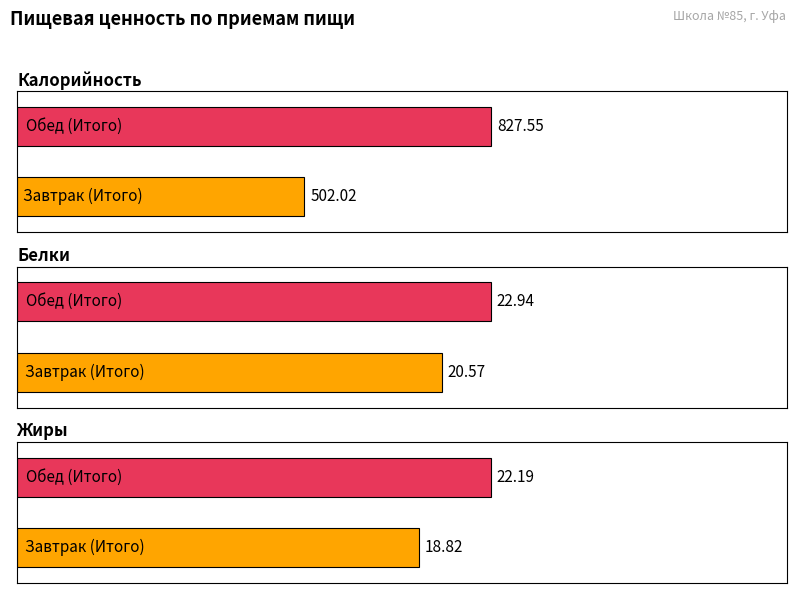

How many data points does each series have?

2